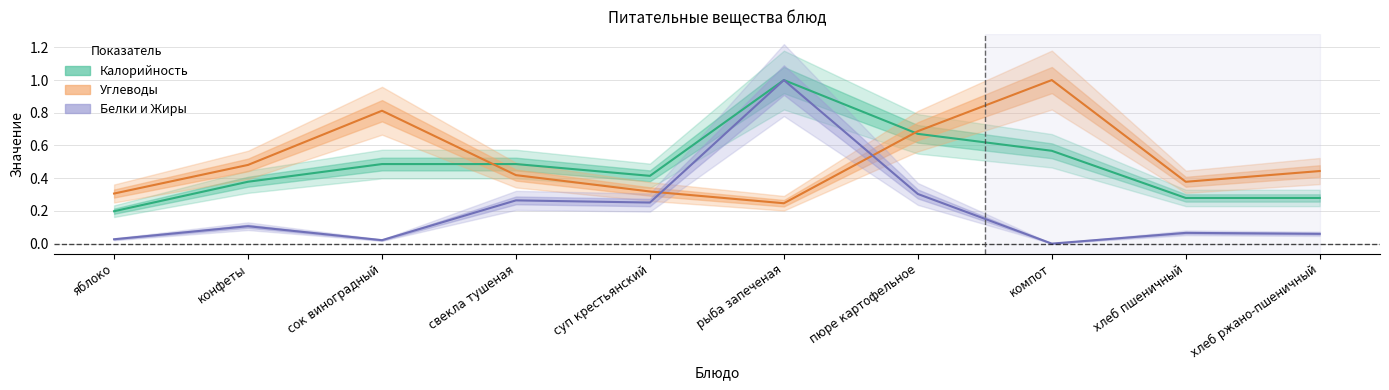

What is the value of the Калорийность point at the 10th from the left?

0.3